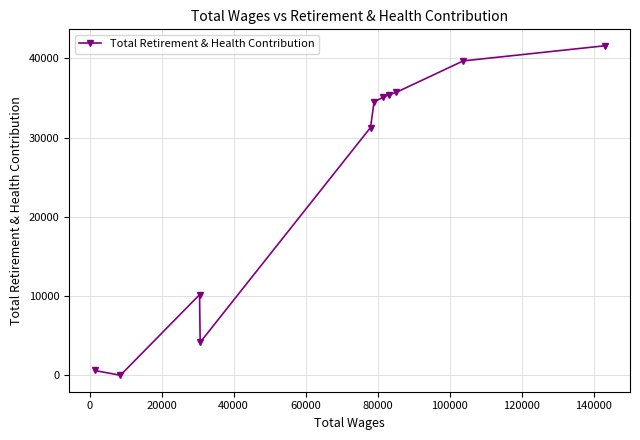

What is the difference between the maximum and minimum values?

41597